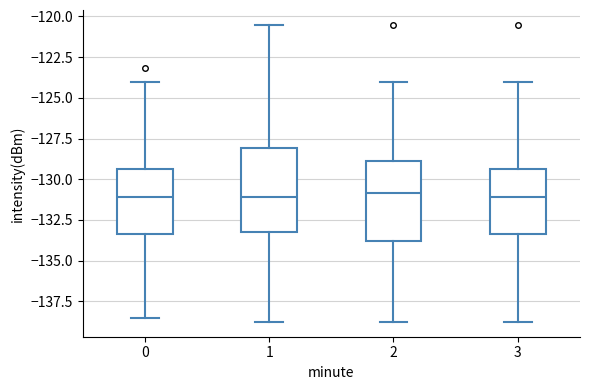

Reading left to right, transcribe this box plot: for each box, give where its median line is, the range the box spans, and where its two whiskers end, as read against the y-axis. The values are not printed on the chart, so give them approximately, as read against the axis.

0: median -131.0, box -133.5 to -129.5, whiskers -138.5 to -124.0
1: median -131.0, box -133.0 to -128.0, whiskers -139.0 to -120.5
2: median -131.0, box -134.0 to -129.0, whiskers -139.0 to -124.0
3: median -131.0, box -133.5 to -129.5, whiskers -139.0 to -124.0